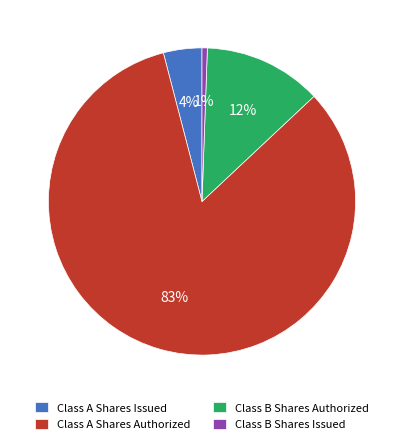

Is Class B Shares Authorized the majority of the pie?

No